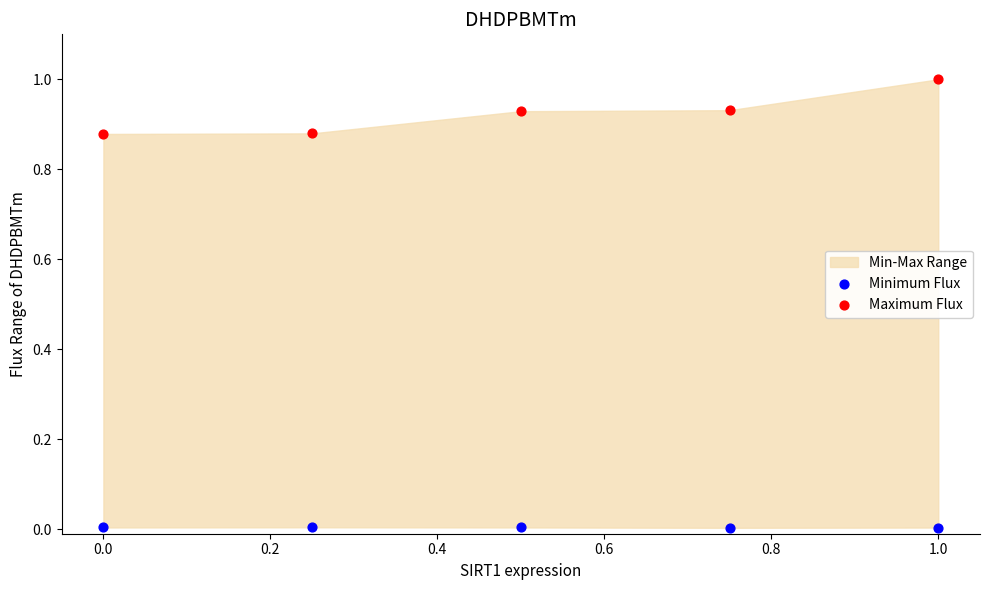

Across all data points, what is the range of Y values (max minus min)?

1.0